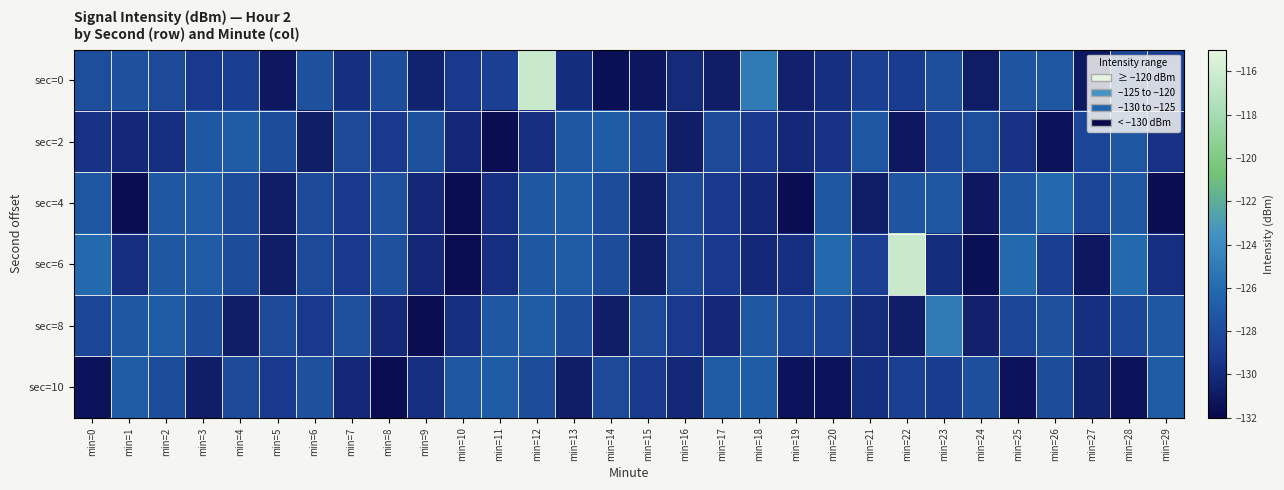

Reading left to right, extract all data points from this chart.

sec=0: min=0=-127.8	min=1=-127.7	min=2=-128.2	min=3=-129.2	min=4=-128.8	min=5=-131.0	min=6=-127.7	min=7=-129.7	min=8=-128.0	min=9=-130.5	min=10=-129.2	min=11=-128.7	min=12=-116.4	min=13=-129.8	min=14=-131.5	min=15=-131.1	min=16=-129.9	min=17=-130.7	min=18=-125.0	min=19=-130.5	min=20=-129.7	min=21=-128.7	min=22=-129.0	min=23=-127.8	min=24=-130.7	min=25=-127.4	min=26=-127.3	min=27=-131.0	min=28=-128.4	min=29=-129.0
sec=2: min=0=-129.6	min=1=-130.1	min=2=-129.8	min=3=-127.3	min=4=-126.9	min=5=-128.0	min=6=-130.7	min=7=-128.2	min=8=-129.2	min=9=-127.7	min=10=-130.1	min=11=-131.6	min=12=-129.8	min=13=-127.3	min=14=-126.9	min=15=-128.0	min=16=-130.7	min=17=-128.2	min=18=-129.2	min=19=-130.1	min=20=-129.6	min=21=-127.3	min=22=-131.0	min=23=-128.4	min=24=-127.8	min=25=-129.6	min=26=-131.3	min=27=-128.4	min=28=-127.3	min=29=-129.6
sec=4: min=0=-127.3	min=1=-131.6	min=2=-127.3	min=3=-126.9	min=4=-128.0	min=5=-130.7	min=6=-128.2	min=7=-129.2	min=8=-127.7	min=9=-130.1	min=10=-131.6	min=11=-129.8	min=12=-127.3	min=13=-126.9	min=14=-128.0	min=15=-130.7	min=16=-128.2	min=17=-129.2	min=18=-130.1	min=19=-131.6	min=20=-127.3	min=21=-130.7	min=22=-127.4	min=23=-127.3	min=24=-131.0	min=25=-127.3	min=26=-126.1	min=27=-128.4	min=28=-127.3	min=29=-131.6
sec=6: min=0=-126.1	min=1=-129.8	min=2=-127.3	min=3=-126.9	min=4=-128.0	min=5=-130.7	min=6=-128.2	min=7=-129.2	min=8=-127.7	min=9=-130.1	min=10=-131.6	min=11=-129.8	min=12=-127.3	min=13=-126.9	min=14=-128.0	min=15=-130.7	min=16=-128.2	min=17=-129.2	min=18=-130.1	min=19=-129.8	min=20=-126.1	min=21=-128.7	min=22=-116.4	min=23=-129.8	min=24=-131.5	min=25=-126.1	min=26=-128.8	min=27=-131.0	min=28=-126.1	min=29=-129.8
sec=8: min=0=-128.4	min=1=-127.3	min=2=-126.9	min=3=-128.0	min=4=-130.7	min=5=-128.2	min=6=-129.2	min=7=-127.7	min=8=-130.1	min=9=-131.6	min=10=-129.8	min=11=-127.3	min=12=-126.9	min=13=-128.0	min=14=-130.7	min=15=-128.2	min=16=-129.2	min=17=-130.1	min=18=-127.3	min=19=-128.4	min=20=-128.4	min=21=-129.9	min=22=-130.7	min=23=-125.0	min=24=-130.5	min=25=-128.4	min=26=-127.7	min=27=-129.7	min=28=-128.4	min=29=-127.3
sec=10: min=0=-131.3	min=1=-126.9	min=2=-128.0	min=3=-130.7	min=4=-128.2	min=5=-129.2	min=6=-127.7	min=7=-130.1	min=8=-131.6	min=9=-129.8	min=10=-127.3	min=11=-126.9	min=12=-128.0	min=13=-130.7	min=14=-128.2	min=15=-129.2	min=16=-130.1	min=17=-126.9	min=18=-126.9	min=19=-131.3	min=20=-131.3	min=21=-129.7	min=22=-128.7	min=23=-129.0	min=24=-127.8	min=25=-131.3	min=26=-128.0	min=27=-130.5	min=28=-131.3	min=29=-126.9